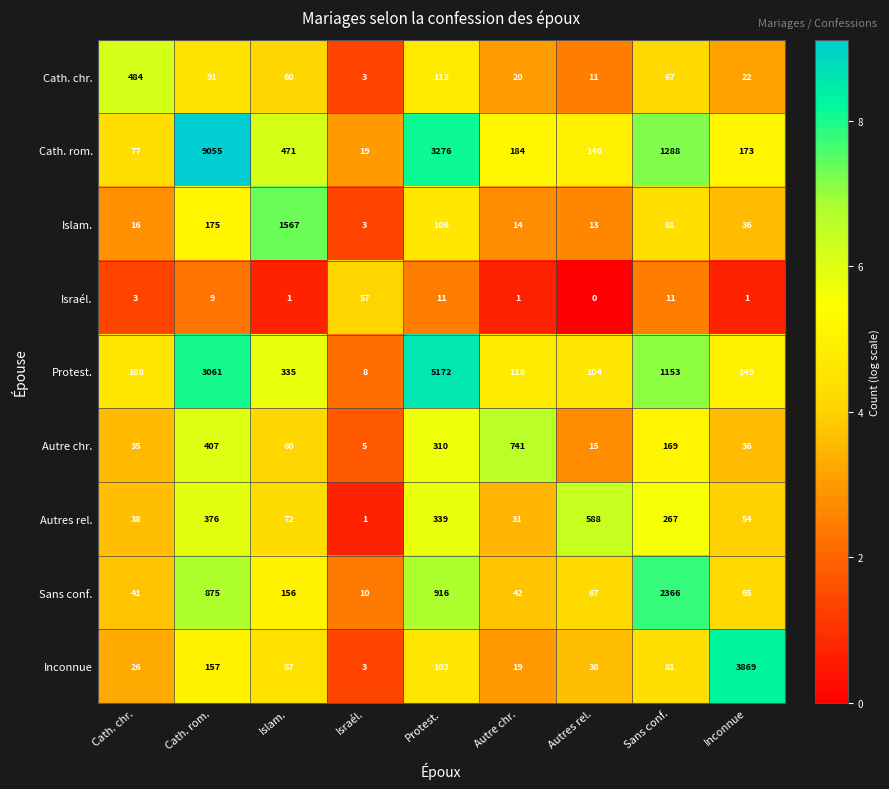

What is the difference between the maximum and second lowest values in the Sans conf. series?

2325